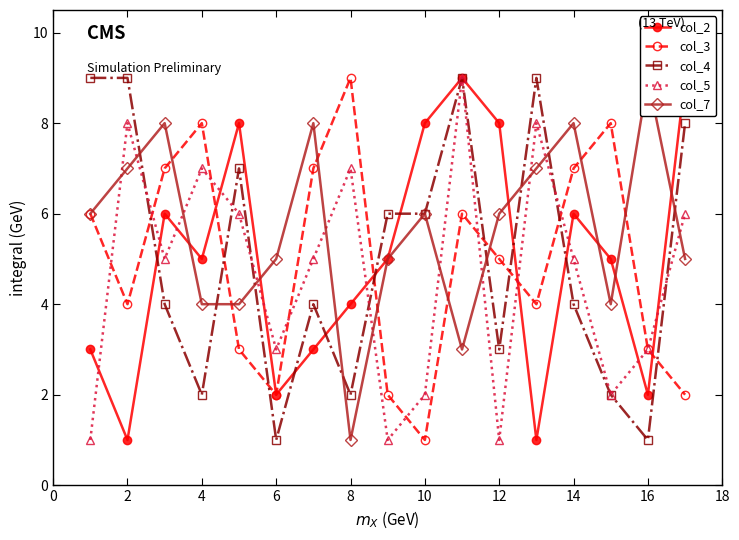

True or false: col_5 has a value of 11 at 8.

False